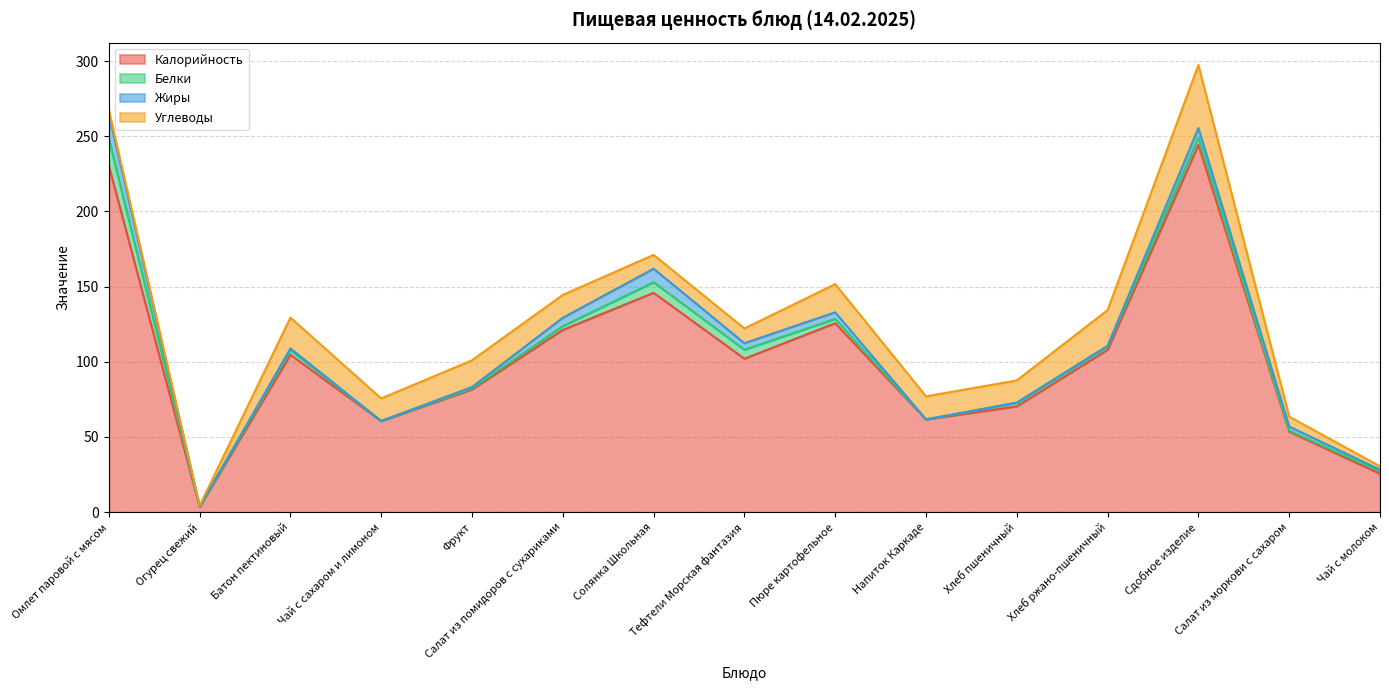

Does the chart display data point markers on the line(s)?

No